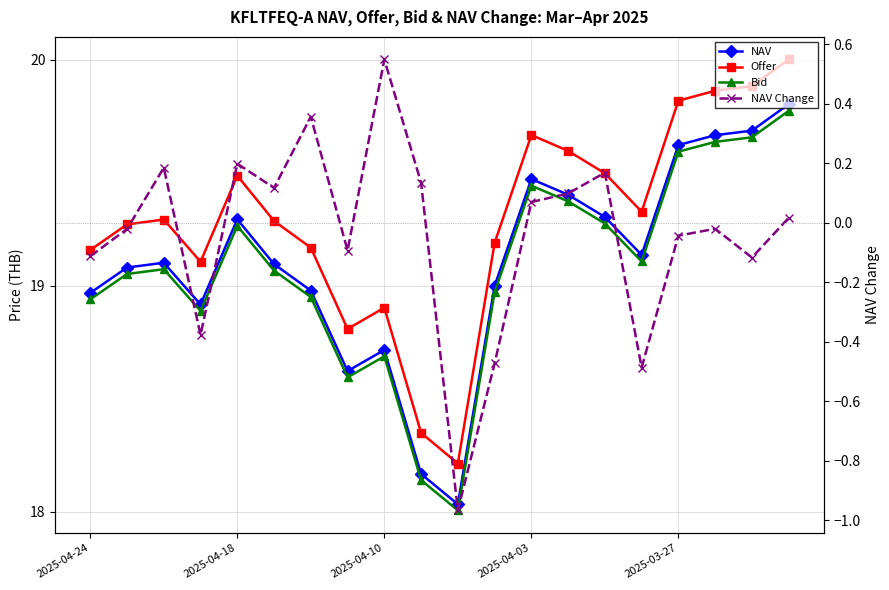

Which series has the largest range (max minus min)?

Offer